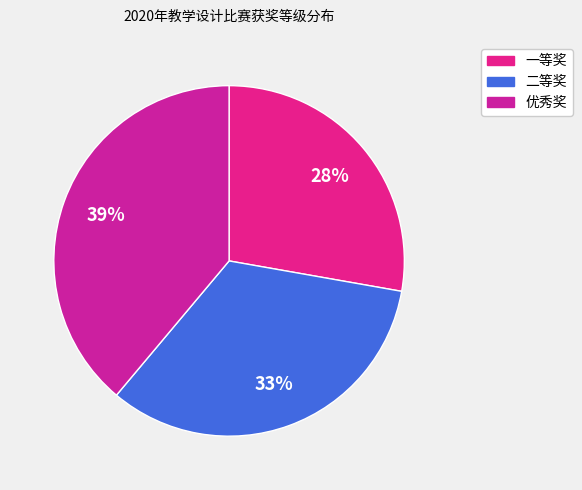

Is there any slice that represents more than half of the pie?

No